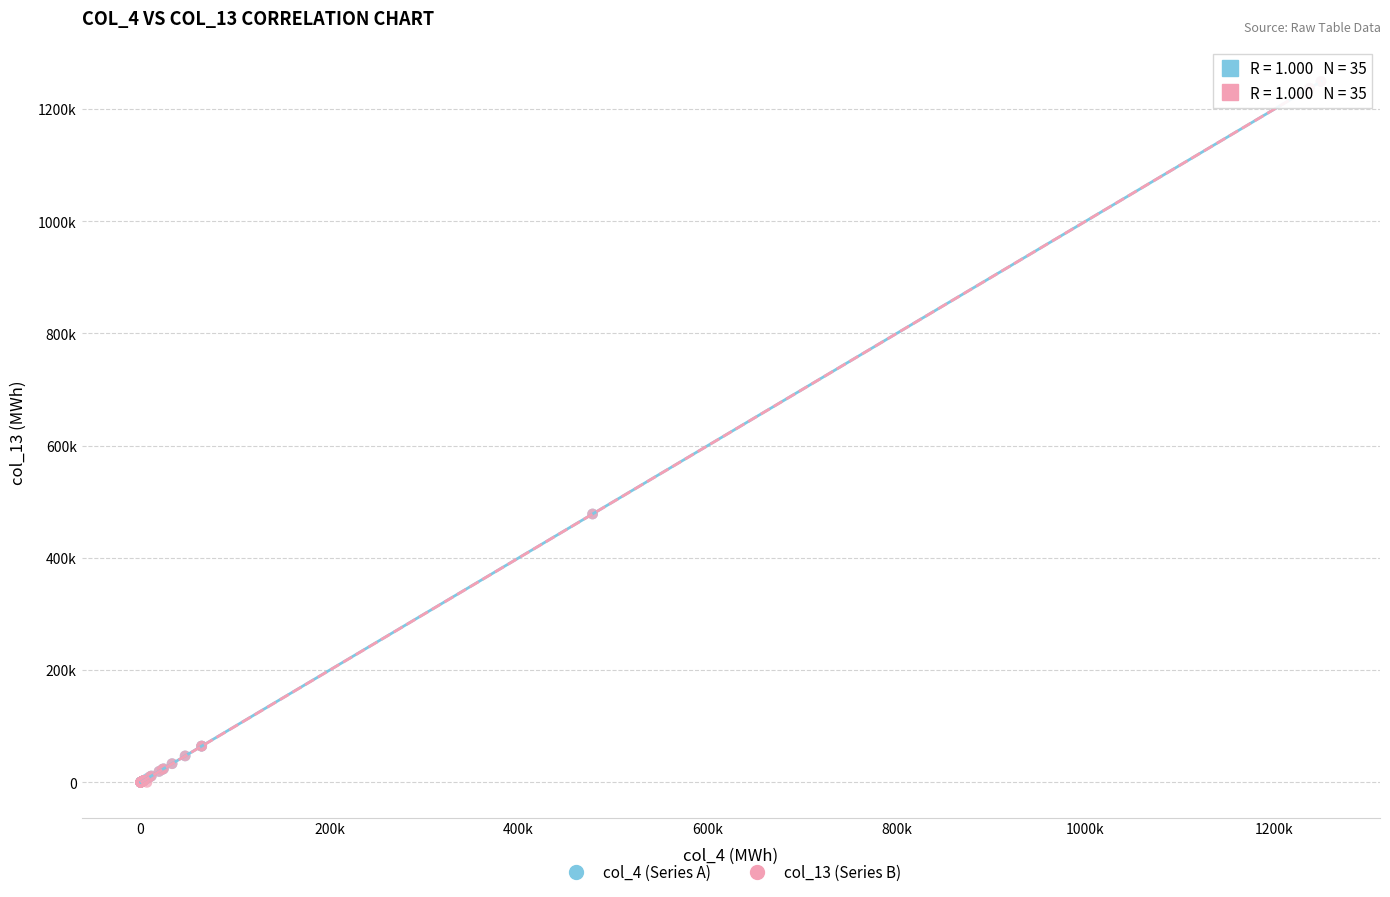

What are all the series names shown in the legend?

col_4 (Series A), col_13 (Series B)